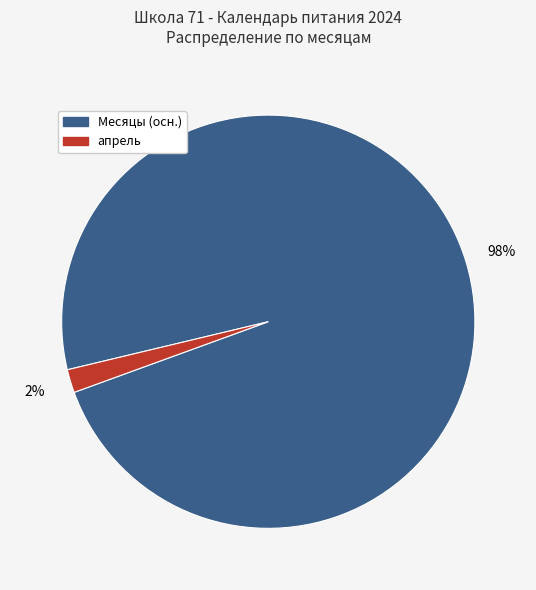

Count the number of slices in the pie.

2